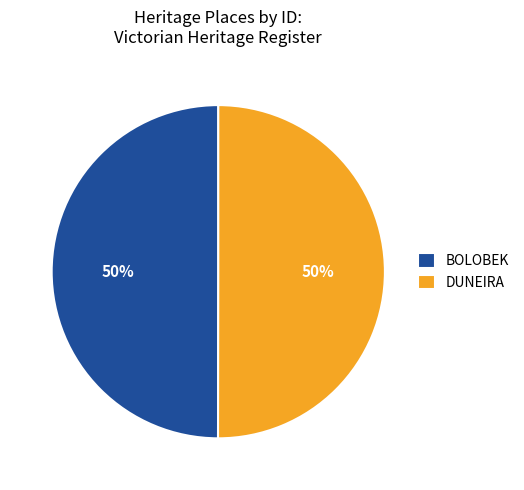

Combined, do BOLOBEK and DUNEIRA account for over 50%?

Yes